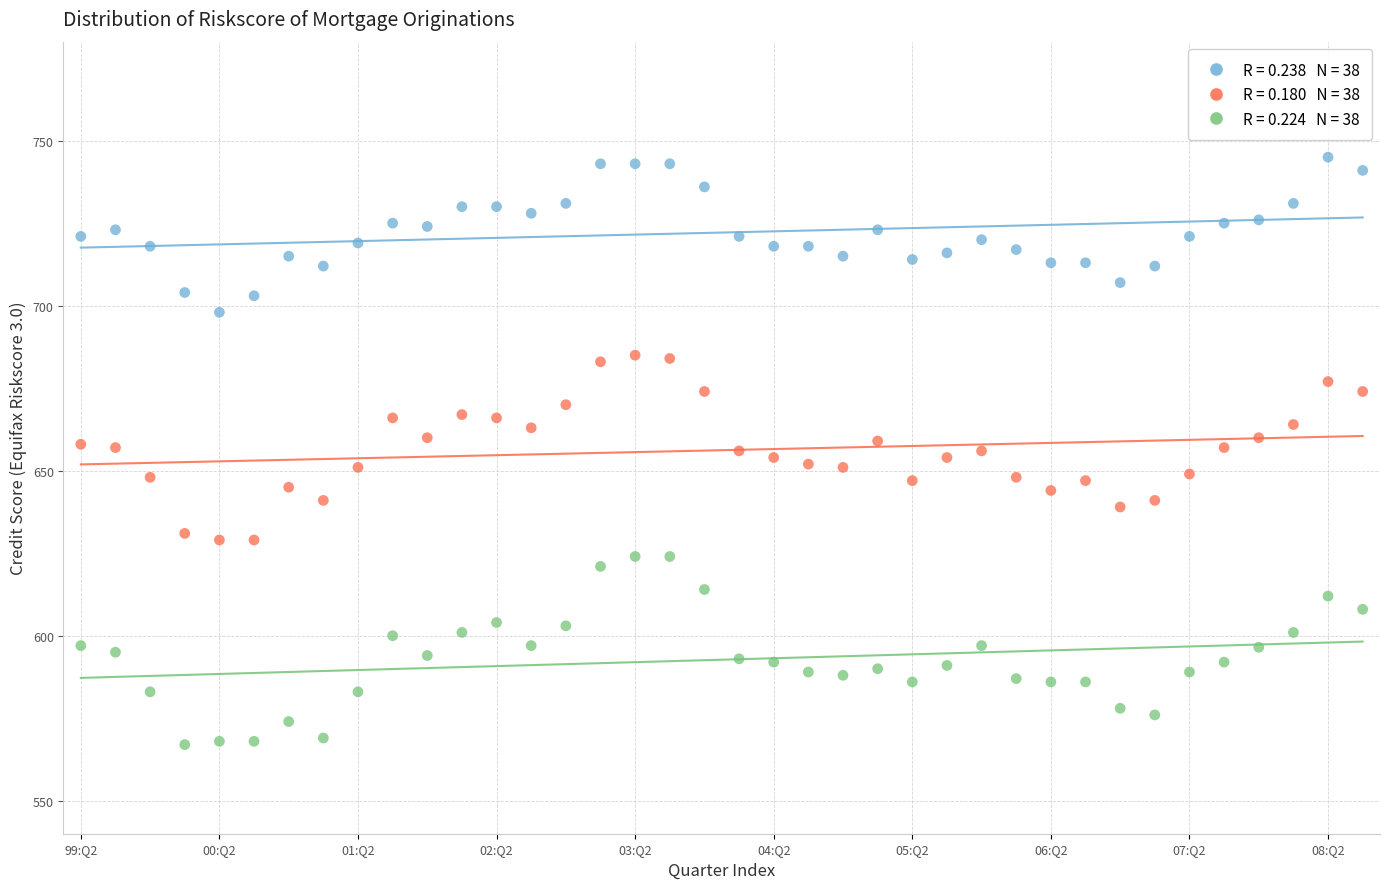

Across all data points, what is the range of Y values (max minus min)?

178.0